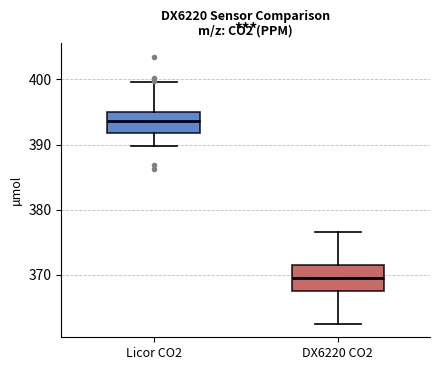

Reading left to right, read every box against the y-axis: the position of its median line, the range the box covers, and the ends of its whiskers. The values are not printed on the chart, so give them approximately, as read against the axis.

Licor CO2: median 394, box 392 to 395, whiskers 390 to 400
DX6220 CO2: median 370, box 367 to 372, whiskers 362 to 377